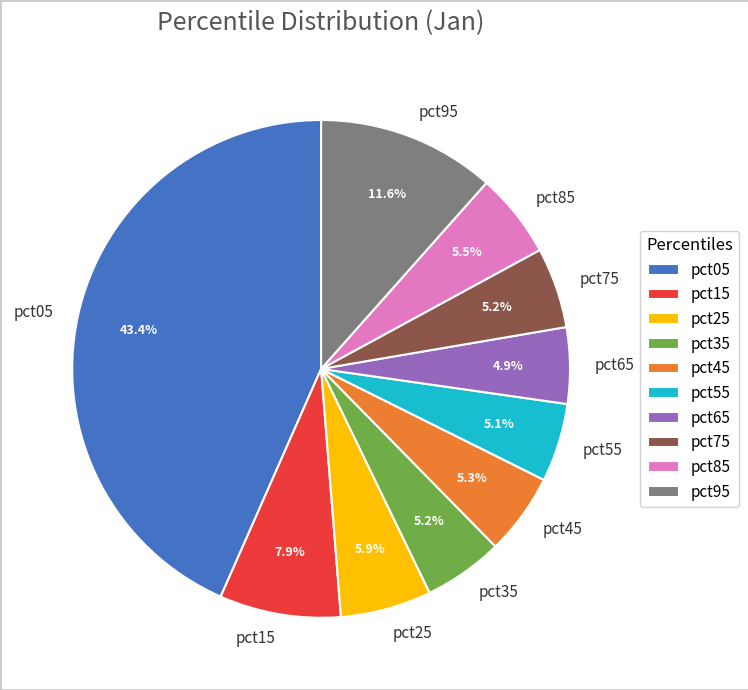

Which category has the biggest portion of the pie?

pct05